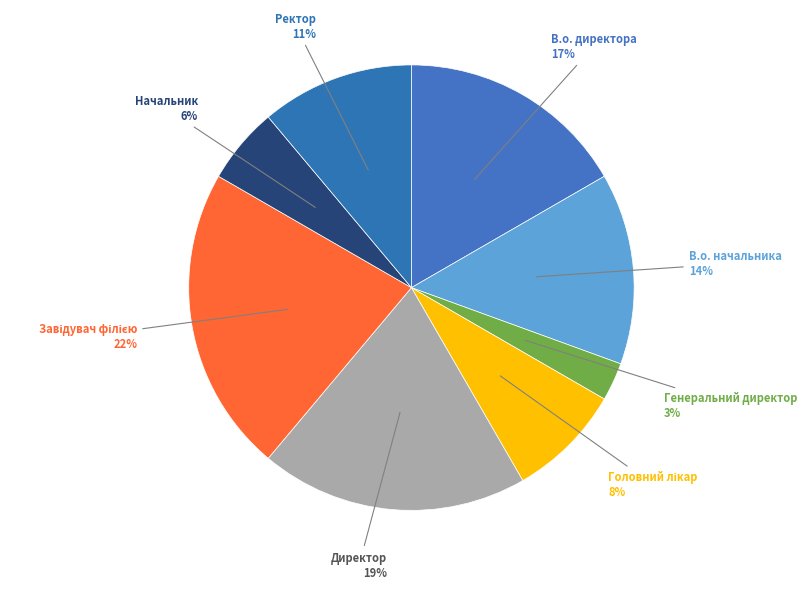

How many segments does this pie chart have?

8